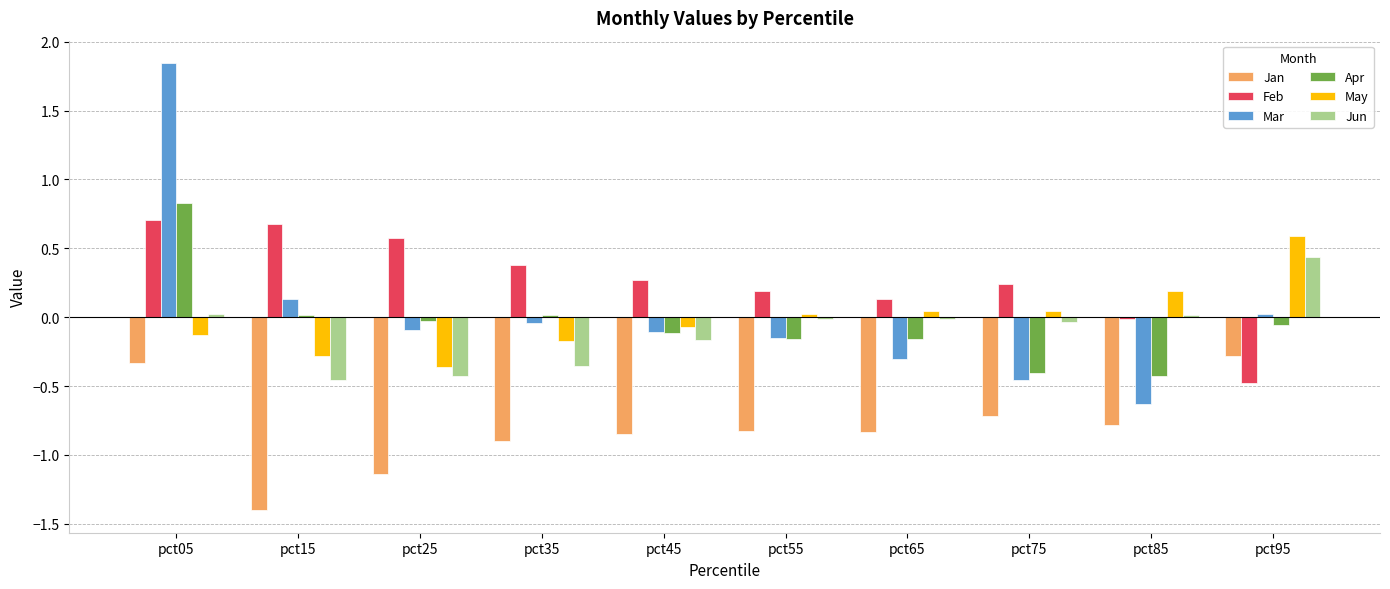

How many values in Feb are below zero?

2